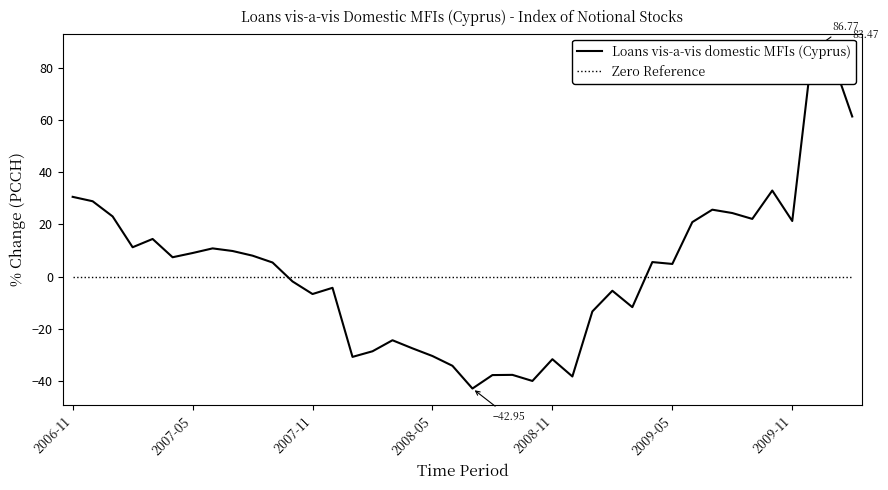

How many negative values does the Loans vis-a-vis domestic MFIs (Cyprus) series have?

18